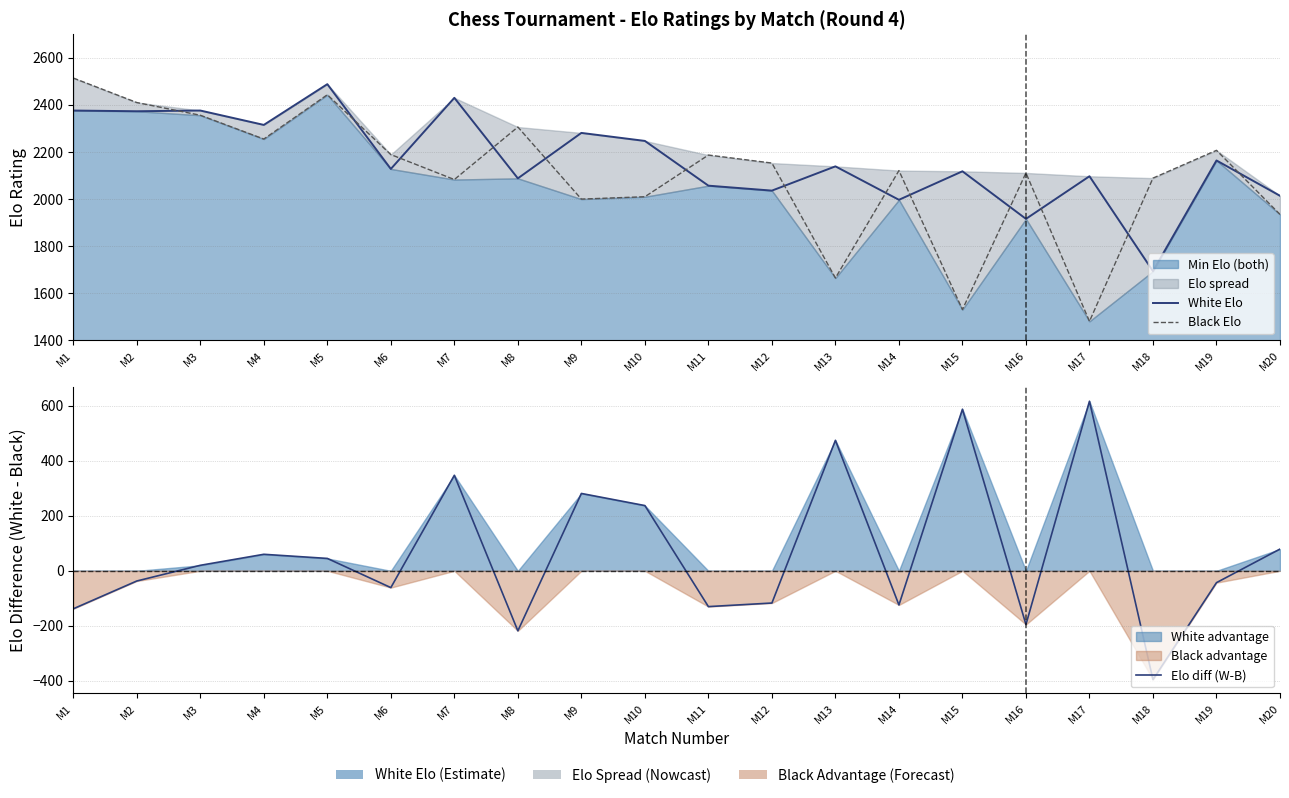

Rank the categories by Black Elo value from lowest to highest.

M17, M15, M13, M20, M9, M10, M7, M18, M16, M14, M12, M11, M6, M19, M4, M8, M3, M2, M5, M1